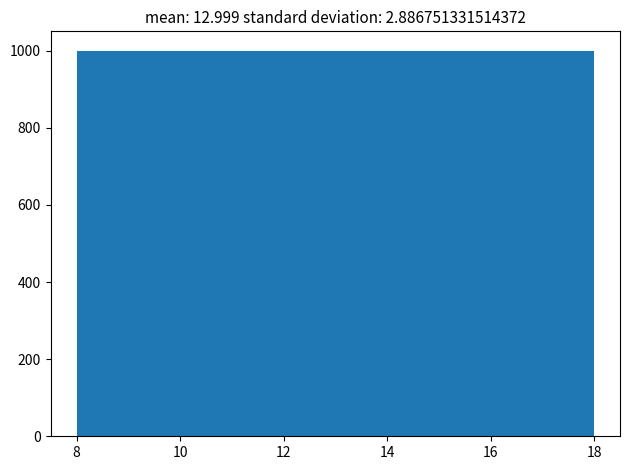

How tall is the bar that spans 17 to 18 on the x-axis? Neither the bar edges nor the heights are printed on the chart, so give them approximately, as read against the axes.

1000